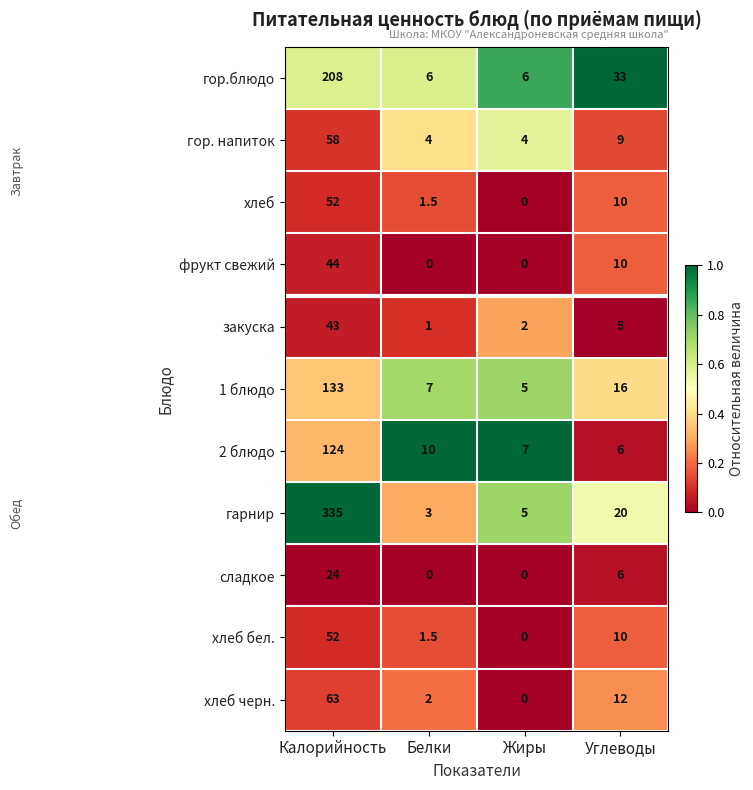

Count the number of data series in this chart.

11